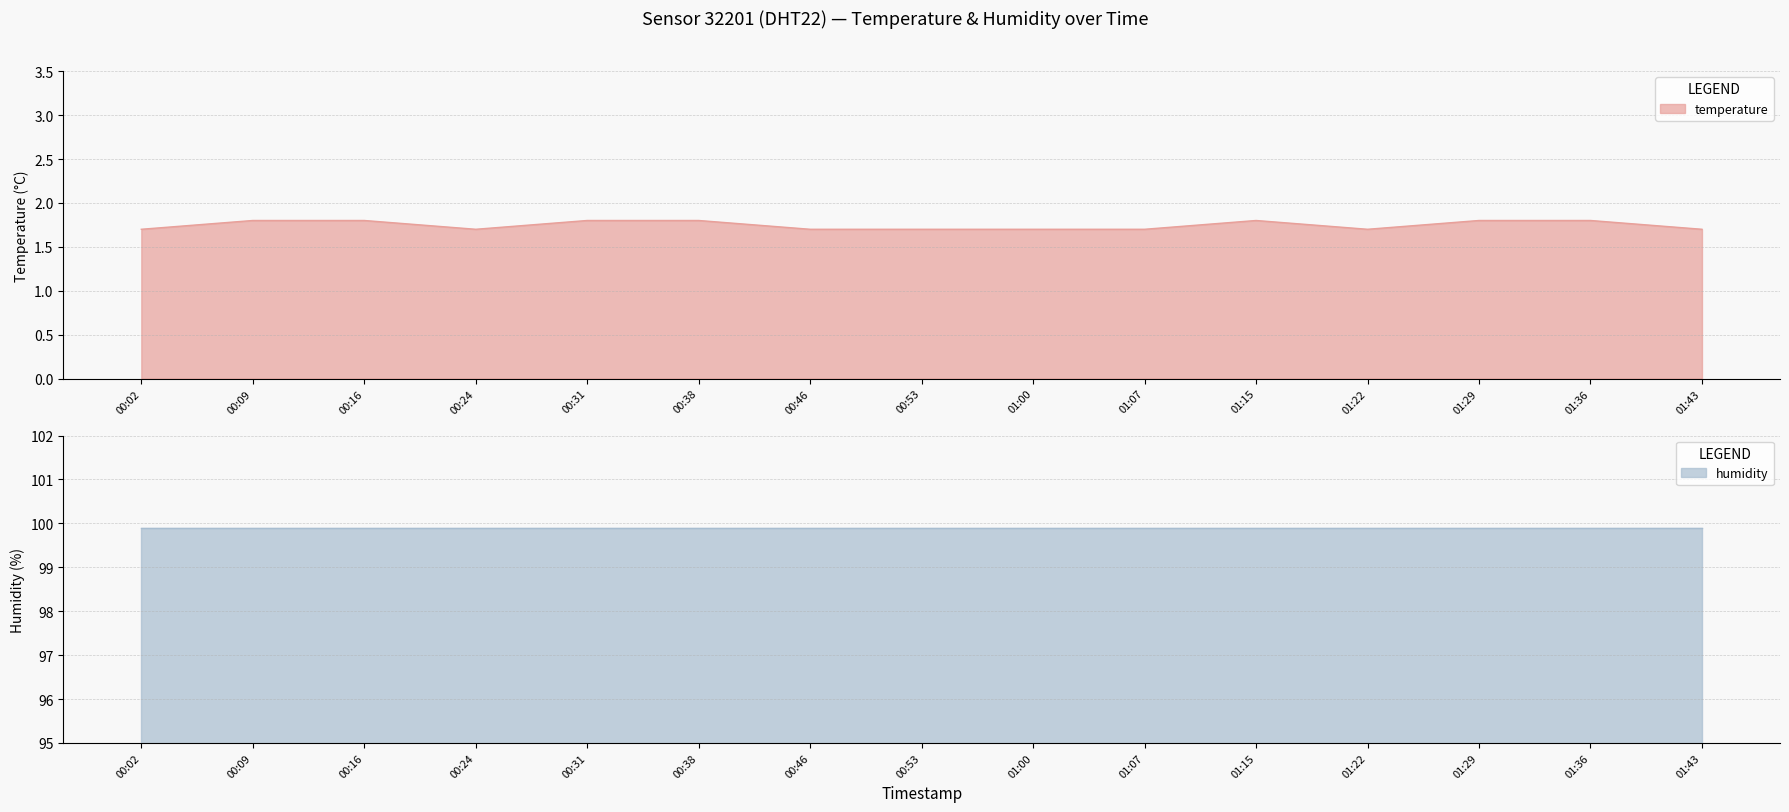

What is the label of the 14th point from the left?

01:36